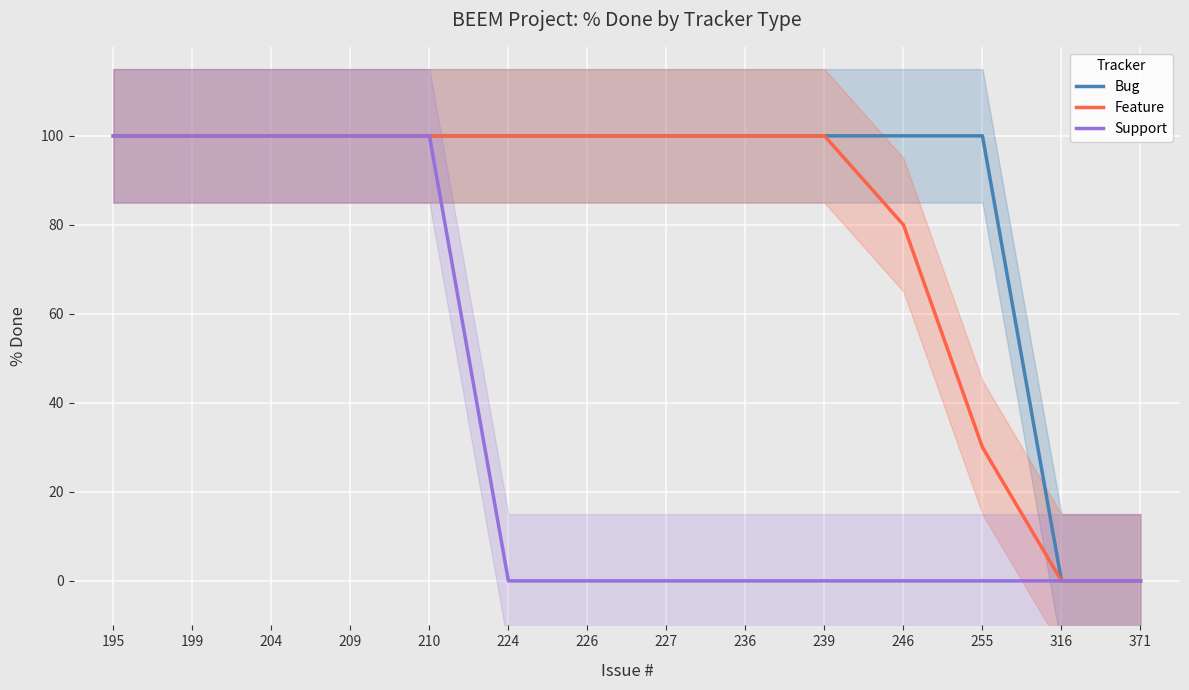

What is the average value of the Feature series?

79